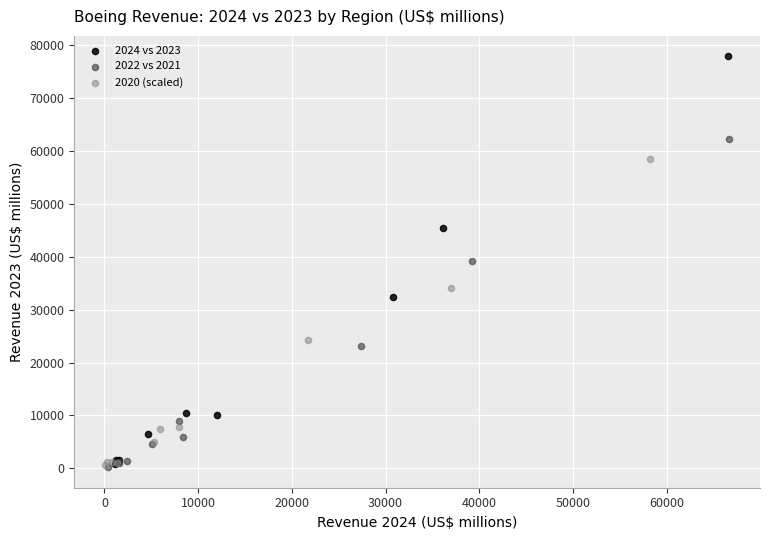

Which series reaches the maximum Y coordinate?

2024 vs 2023